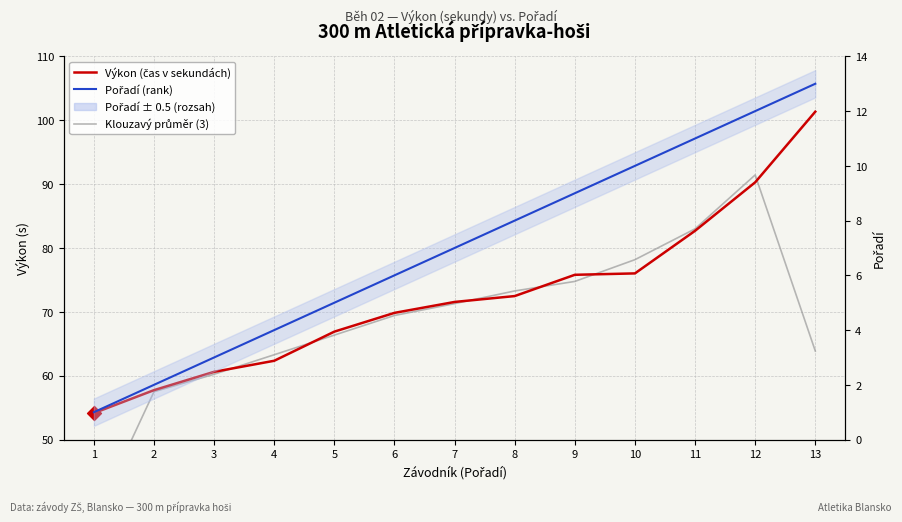

At which category is the sum across all series the highest?

12